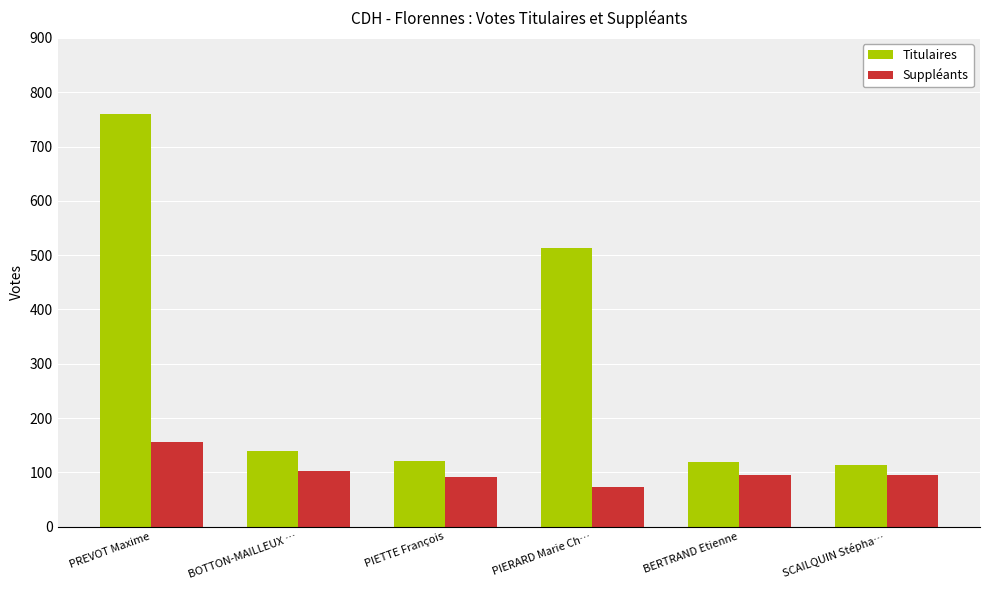

What is the total value across all series at PREVOT Maxime?

916